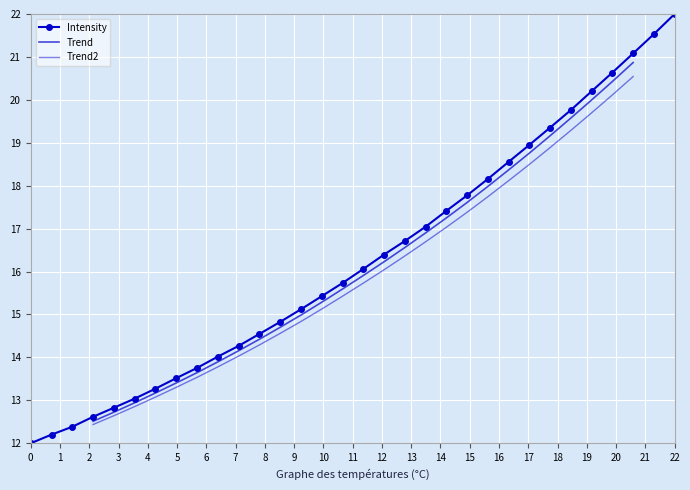

Which has a higher value, 220.9264 or 221.3083?

221.3083